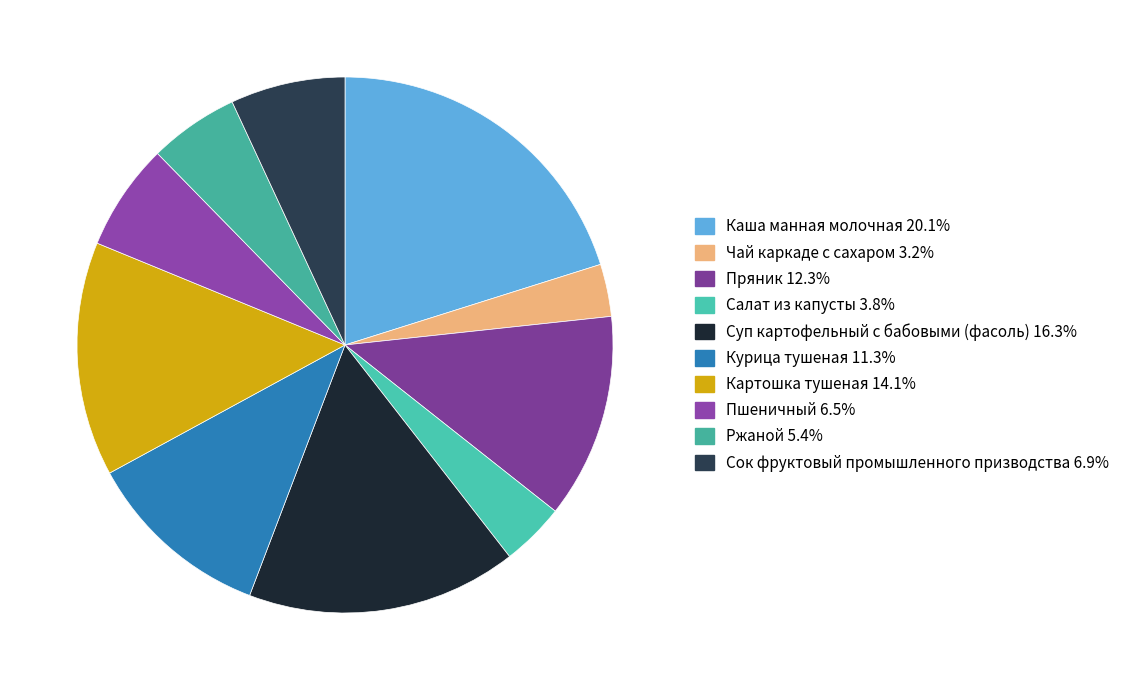

To the nearest percent, what is the difference between the largest and smallest slice percentages?

17%